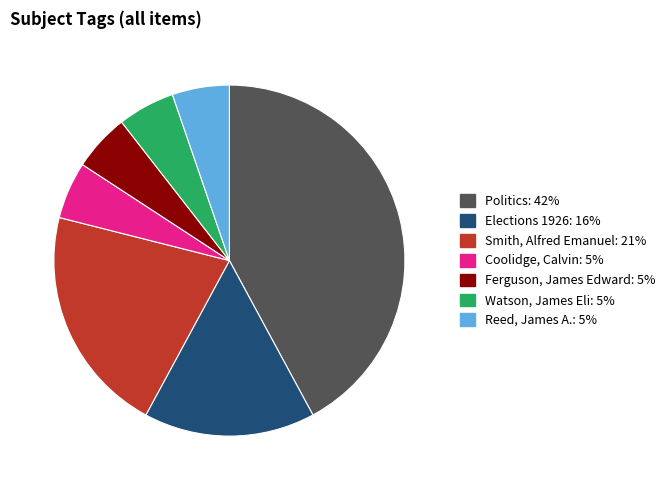

Which has a higher value, Coolidge, Calvin or Politics?

Politics